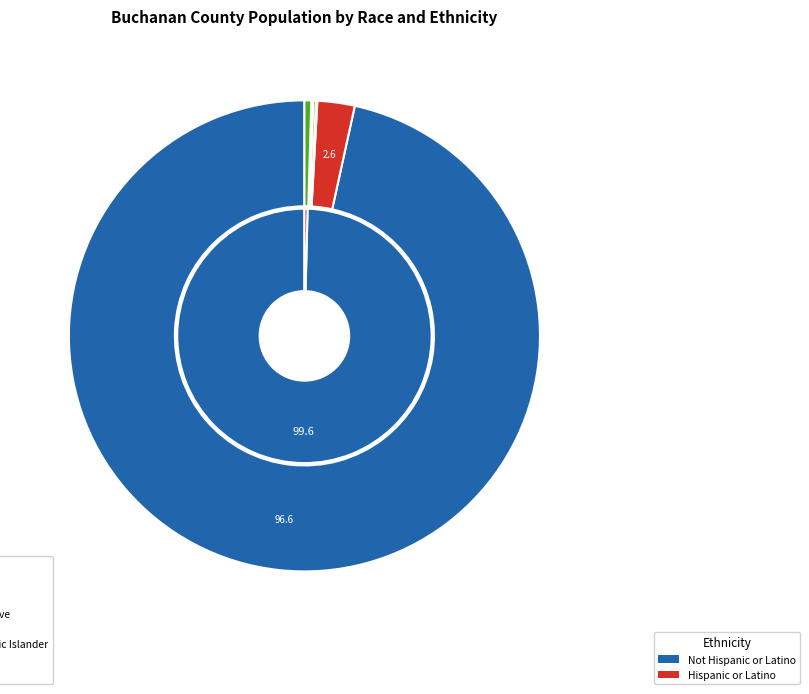

Rank the categories by value from lowest to highest.

Native Hawaiian and Other Pacific Islander, American Indian and Alaska Native, Some Other Race alone, Asian alone, Two or More Races, Black or African American alone, White alone